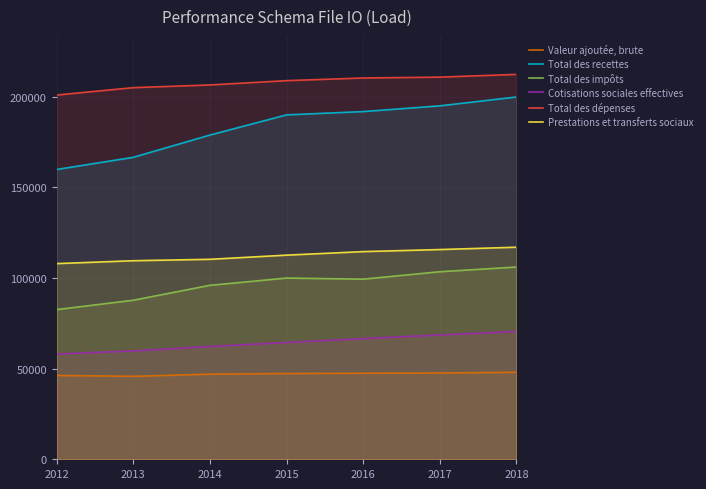

Is the value of Total des impôts at 2018 greater than the value of Total des recettes at 2014?

No